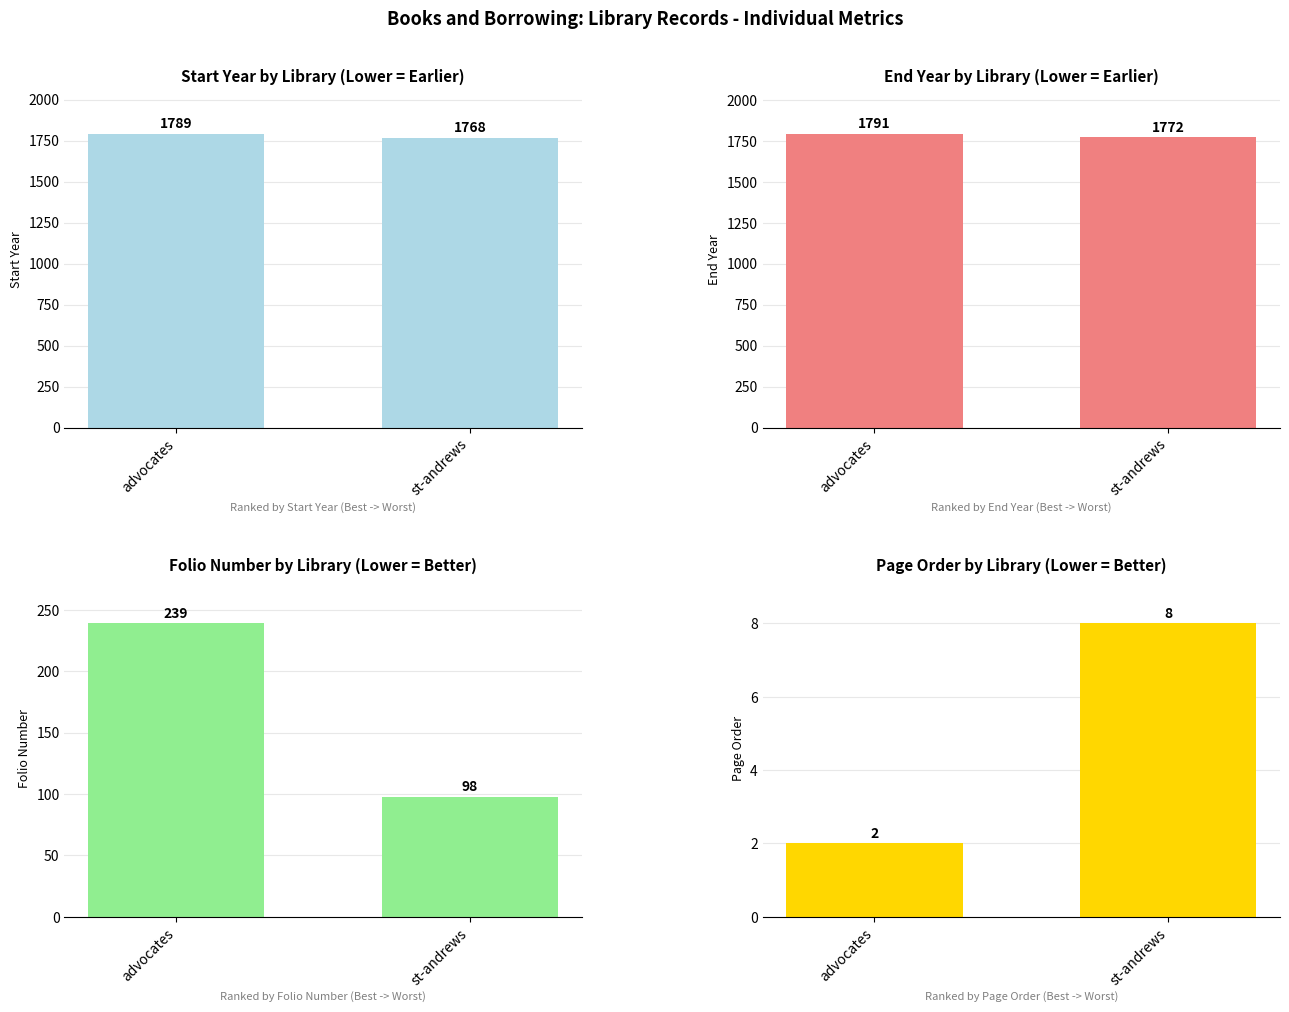

List the series in order of their peak value, highest first.

eyear, syear, fnum, pageorder